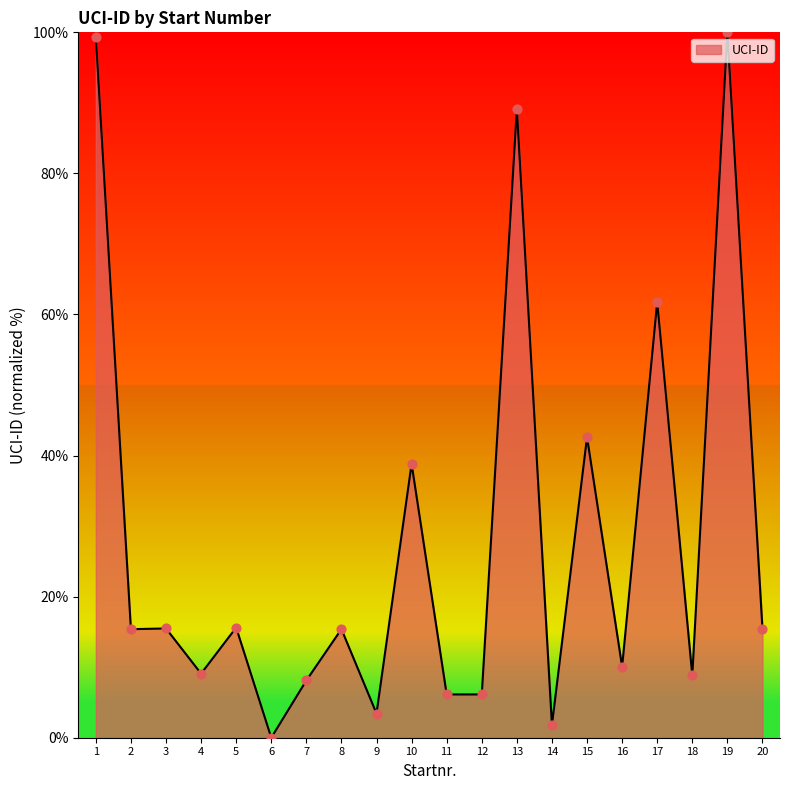

Approximately how many times larger is the value at 18 compared to 17?

0.1